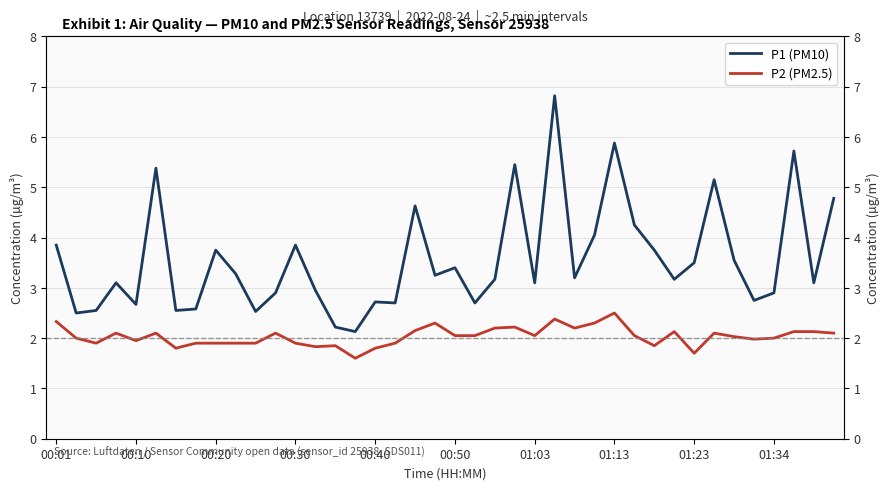

How many lines are shown in the chart?

2